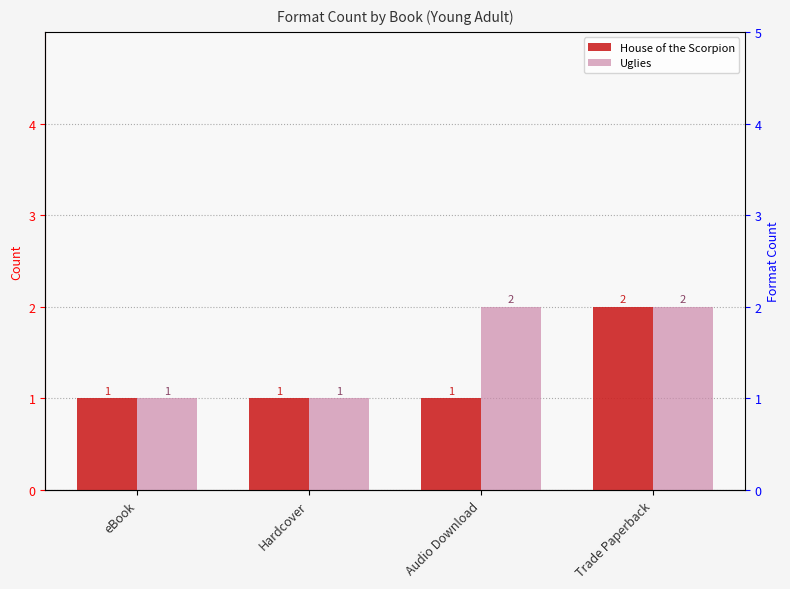

Between eBook and Audio Download, which is larger?

eBook